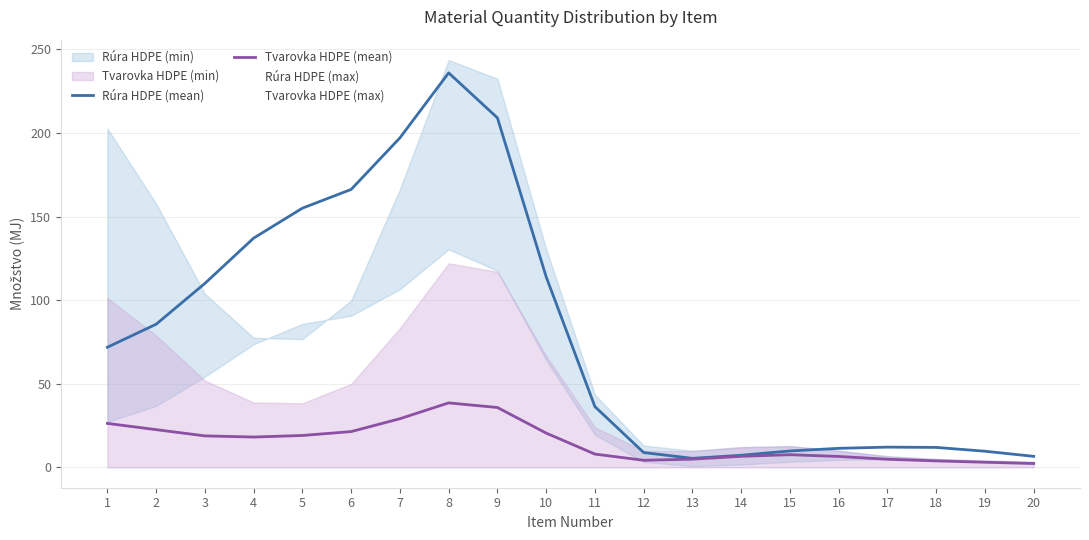

True or false: Rúra HDPE (mean) and Tvarovka HDPE (mean) cross at least once.

False